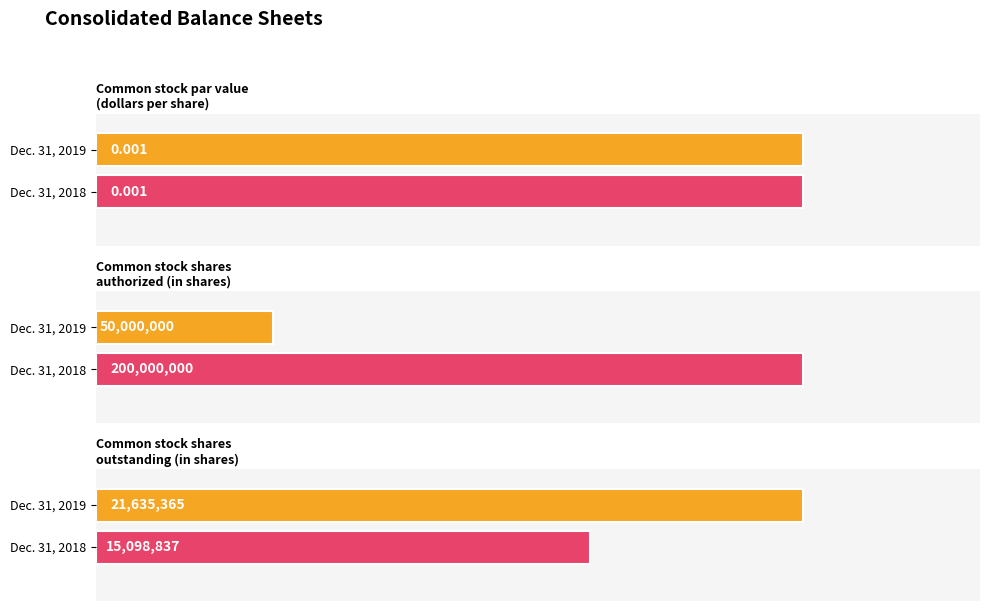

How many bars are there in total?

6